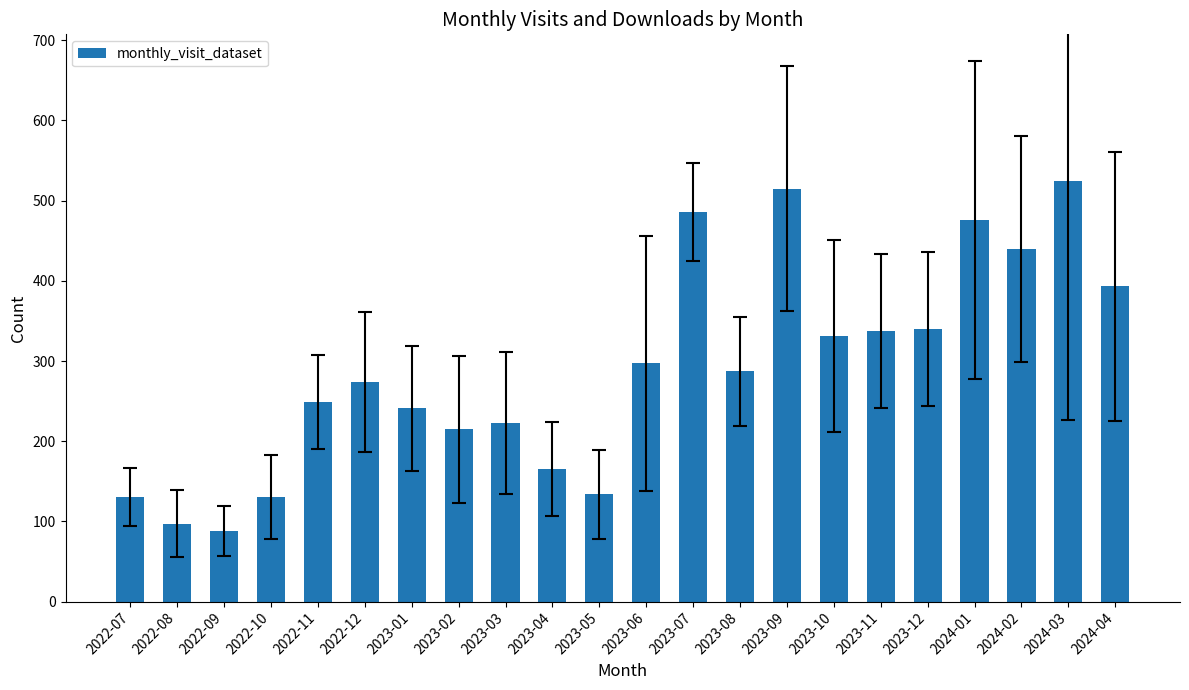

What is the ratio of the value at 2023-11 to the value at 2023-06?

1.1